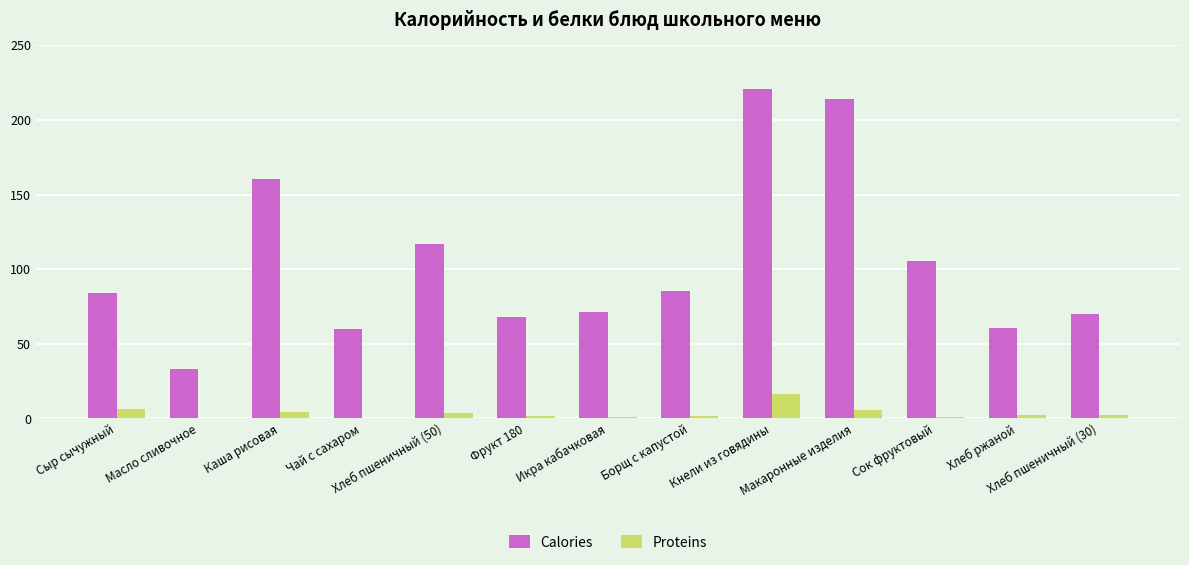

Does the chart contain stacked bars?

No